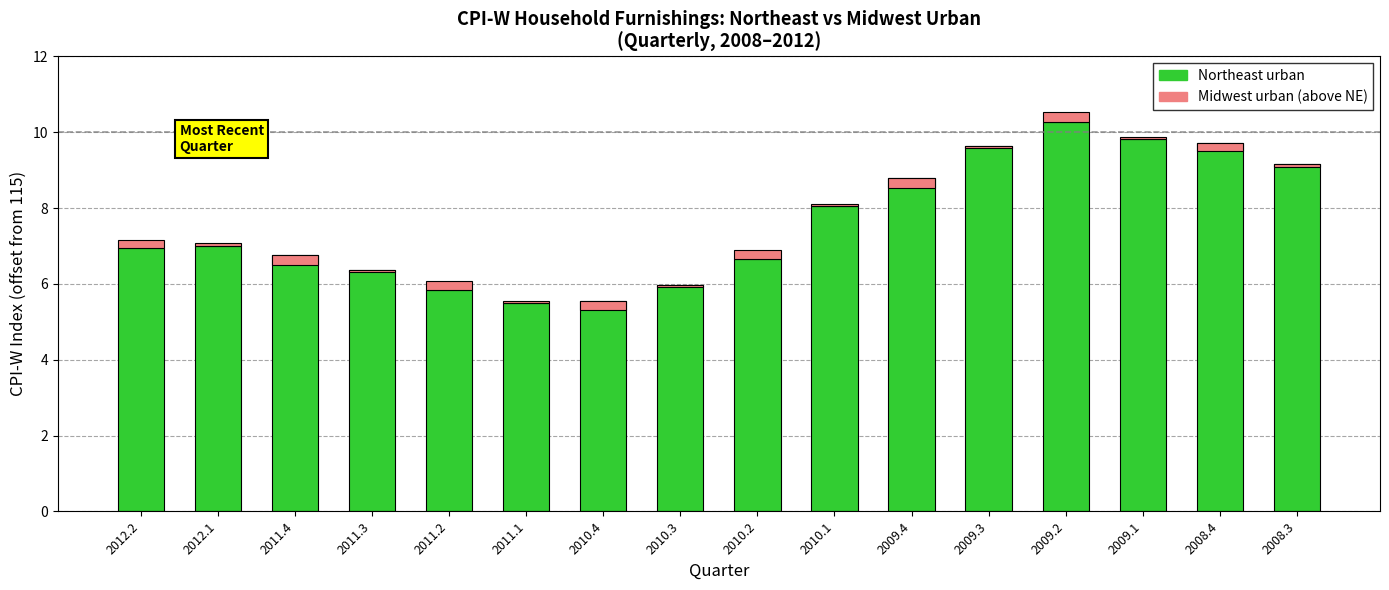

Are the bars horizontal?

No